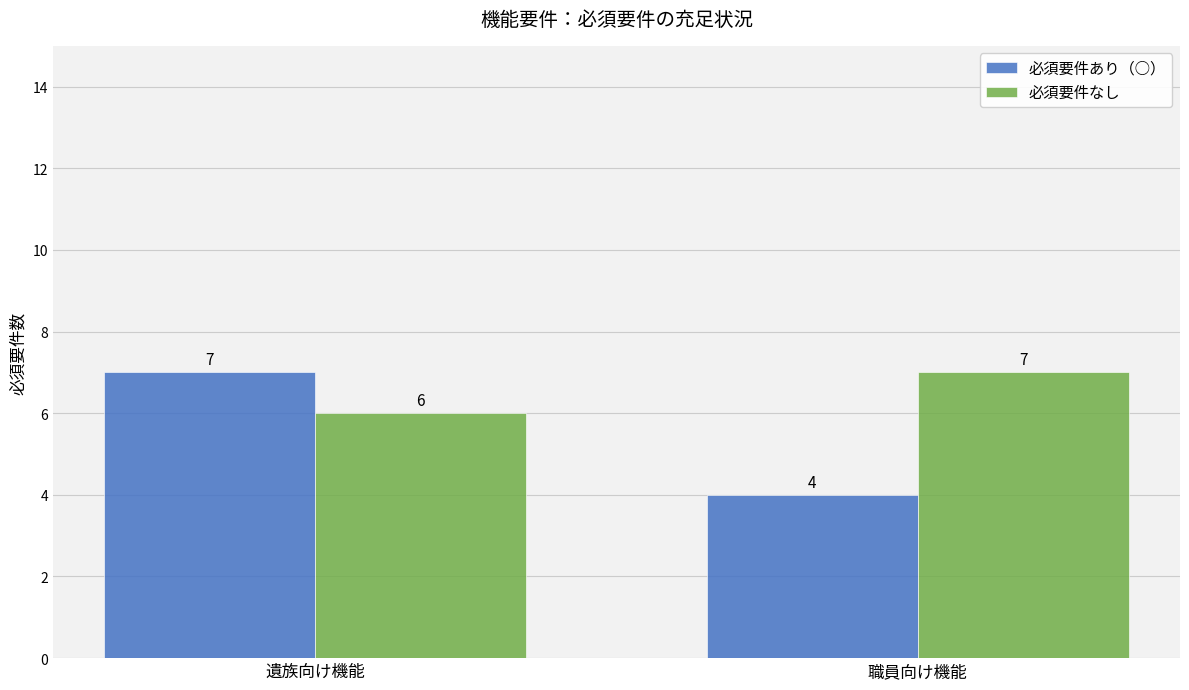

What position from the left is 遺族向け機能?

1